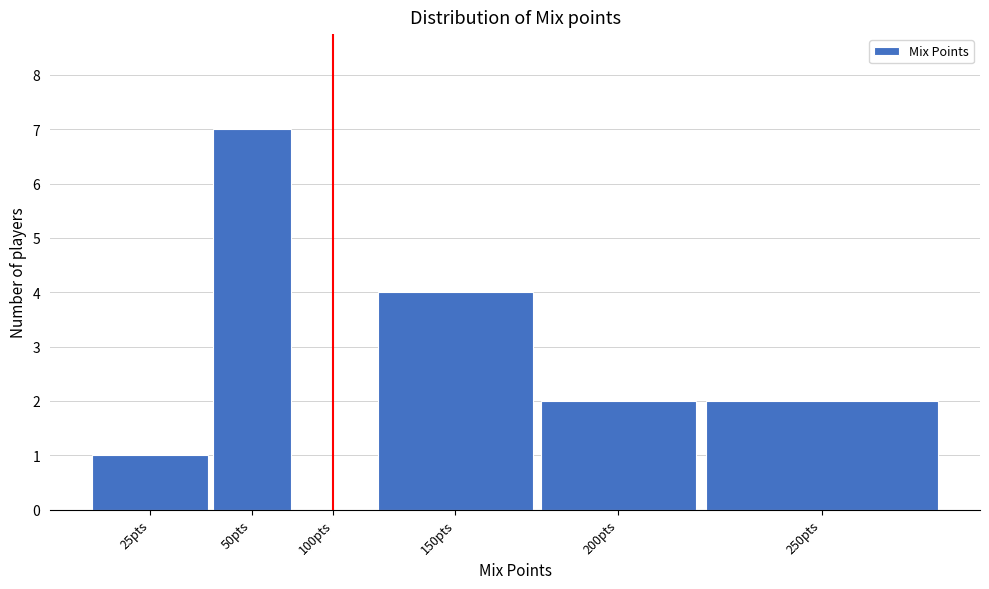

Reading left to right, list all the values displayed in this chart.

25pts=1	50pts=7	100pts=0	150pts=4	200pts=2	250pts=2